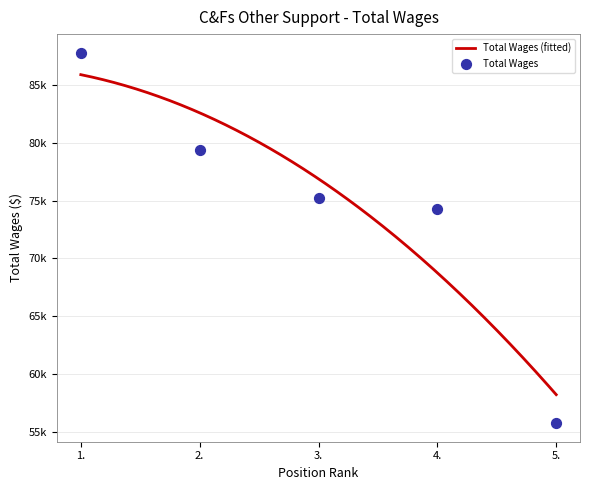

What is the change in value from 4. to 5.?

-18538